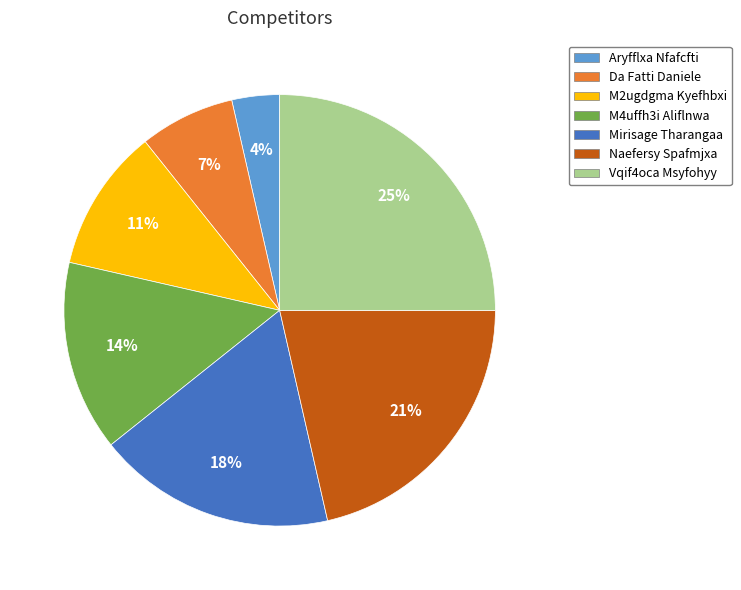

Rank the categories by value from lowest to highest.

Aryfflxa Nfafcfti, Da Fatti Daniele, M2ugdgma Kyefhbxi, M4uffh3i Aliflnwa, Mirisage Tharangaa, Naefersy Spafmjxa, Vqif4oca Msyfohyy